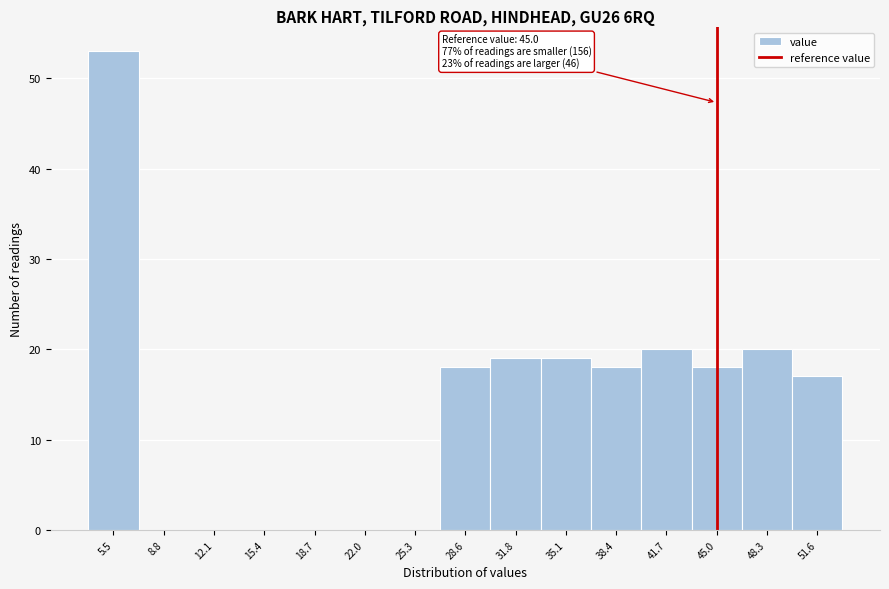

Which range on the x-axis has the tallest bar?

4.0 to 7.0